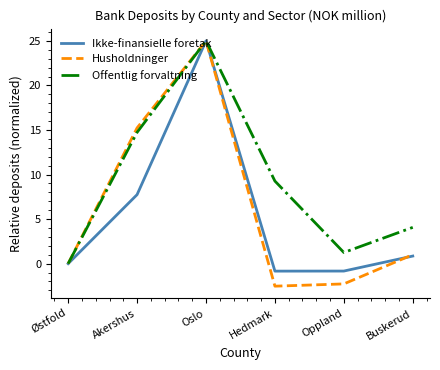

At which category is the sum across all series the highest?

Oslo